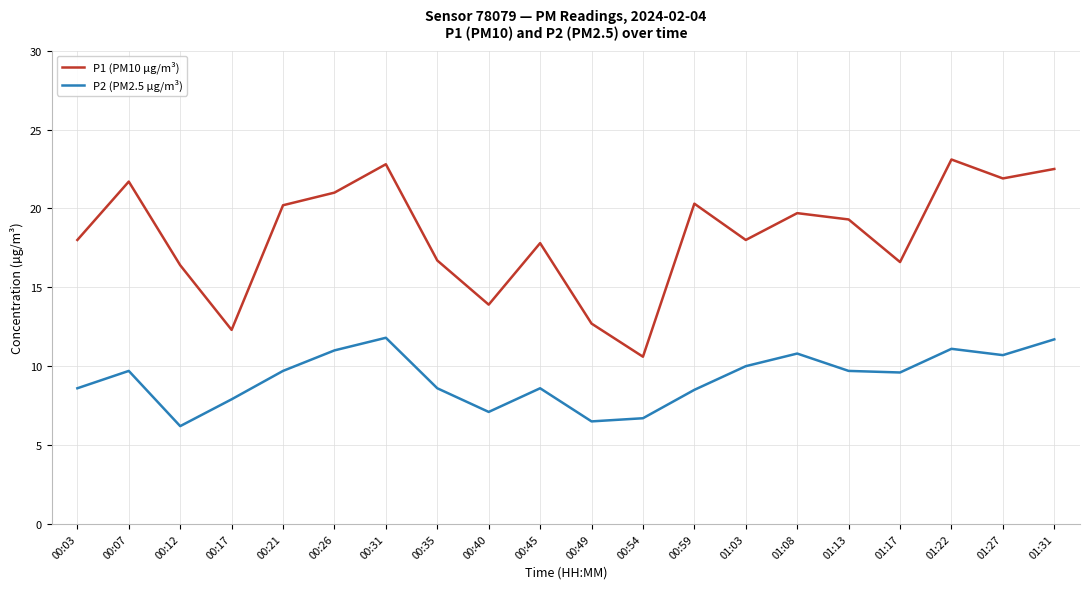

Which series has the widest spread of values?

P1 (PM10 µg/m³)